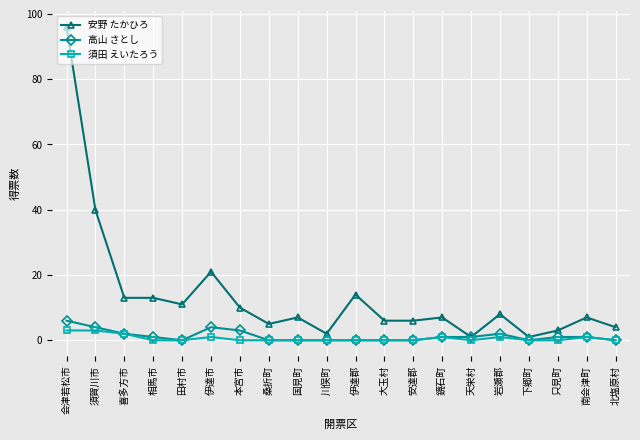

The 須田 えいたろう series shows 0.0 at 安達郡. True or false?

True